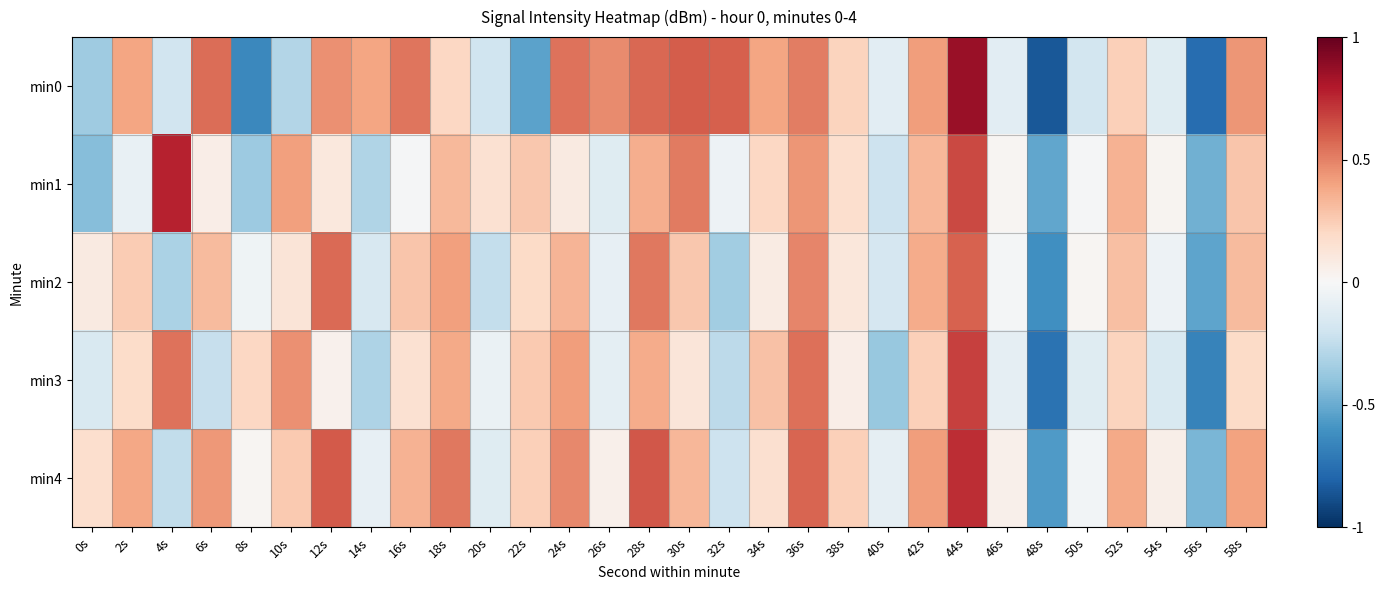

Reading left to right, extract all data points from this chart.

min0: 0s=-0.4	2s=0.4	4s=-0.2	6s=0.6	8s=-0.6	10s=-0.3	12s=0.5	14s=0.4	16s=0.5	18s=0.2	20s=-0.2	22s=-0.5	24s=0.5	26s=0.5	28s=0.6	30s=0.6	32s=0.6	34s=0.4	36s=0.5	38s=0.2	40s=-0.1	42s=0.4	44s=0.9	46s=-0.1	48s=-0.8	50s=-0.2	52s=0.2	54s=-0.1	56s=-0.8	58s=0.4
min1: 0s=-0.4	2s=-0.1	4s=0.8	6s=0.1	8s=-0.4	10s=0.4	12s=0.1	14s=-0.3	16s=-0.0	18s=0.3	20s=0.1	22s=0.3	24s=0.1	26s=-0.1	28s=0.4	30s=0.5	32s=-0.1	34s=0.2	36s=0.4	38s=0.2	40s=-0.2	42s=0.3	44s=0.7	46s=0.0	48s=-0.5	50s=-0.0	52s=0.3	54s=0.0	56s=-0.5	58s=0.3
min2: 0s=0.1	2s=0.2	4s=-0.3	6s=0.3	8s=-0.0	10s=0.1	12s=0.6	14s=-0.2	16s=0.3	18s=0.4	20s=-0.2	22s=0.2	24s=0.3	26s=-0.1	28s=0.5	30s=0.3	32s=-0.3	34s=0.1	36s=0.5	38s=0.1	40s=-0.2	42s=0.4	44s=0.6	46s=-0.0	48s=-0.6	50s=0.0	52s=0.3	54s=-0.1	56s=-0.5	58s=0.3
min3: 0s=-0.1	2s=0.2	4s=0.5	6s=-0.2	8s=0.2	10s=0.5	12s=0.0	14s=-0.3	16s=0.1	18s=0.4	20s=-0.1	22s=0.3	24s=0.4	26s=-0.1	28s=0.4	30s=0.1	32s=-0.3	34s=0.3	36s=0.6	38s=0.1	40s=-0.4	42s=0.2	44s=0.7	46s=-0.1	48s=-0.7	50s=-0.1	52s=0.2	54s=-0.1	56s=-0.7	58s=0.2
min4: 0s=0.2	2s=0.4	4s=-0.2	6s=0.4	8s=0.0	10s=0.3	12s=0.6	14s=-0.1	16s=0.3	18s=0.5	20s=-0.1	22s=0.2	24s=0.5	26s=0.1	28s=0.6	30s=0.3	32s=-0.2	34s=0.2	36s=0.6	38s=0.2	40s=-0.1	42s=0.4	44s=0.7	46s=0.1	48s=-0.6	50s=-0.0	52s=0.4	54s=0.1	56s=-0.5	58s=0.4